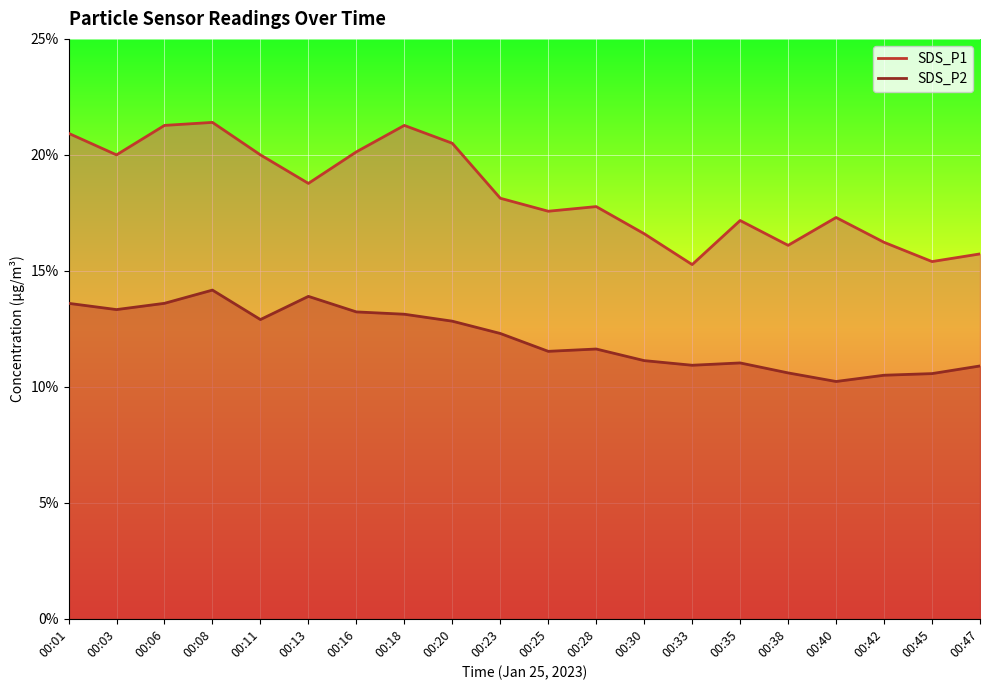

What is the approximate value of SDS_P1 at 00:23?

18.1